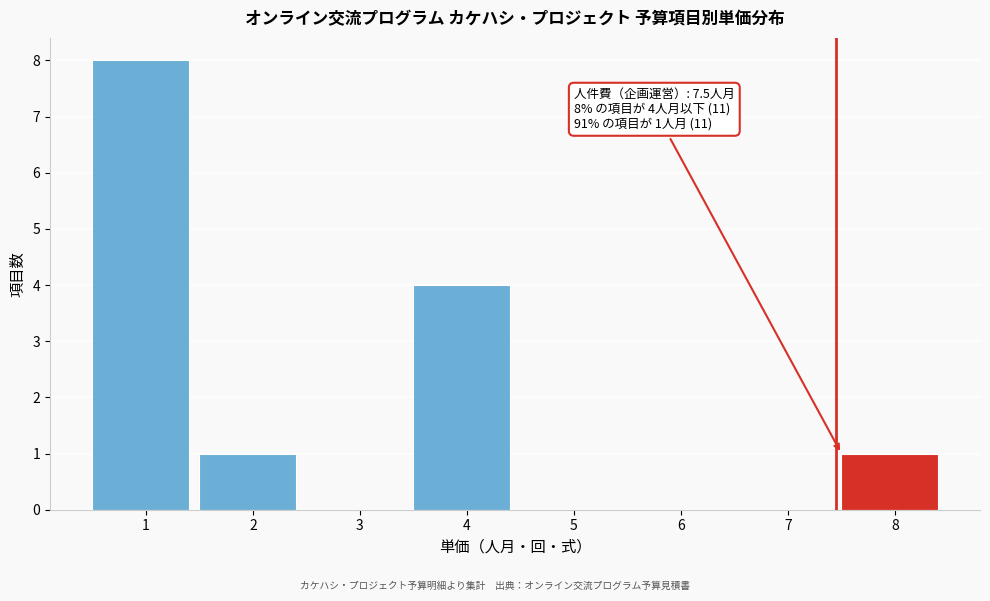

Over which range of the x-axis is the bar tallest?

0.5 to 1.5